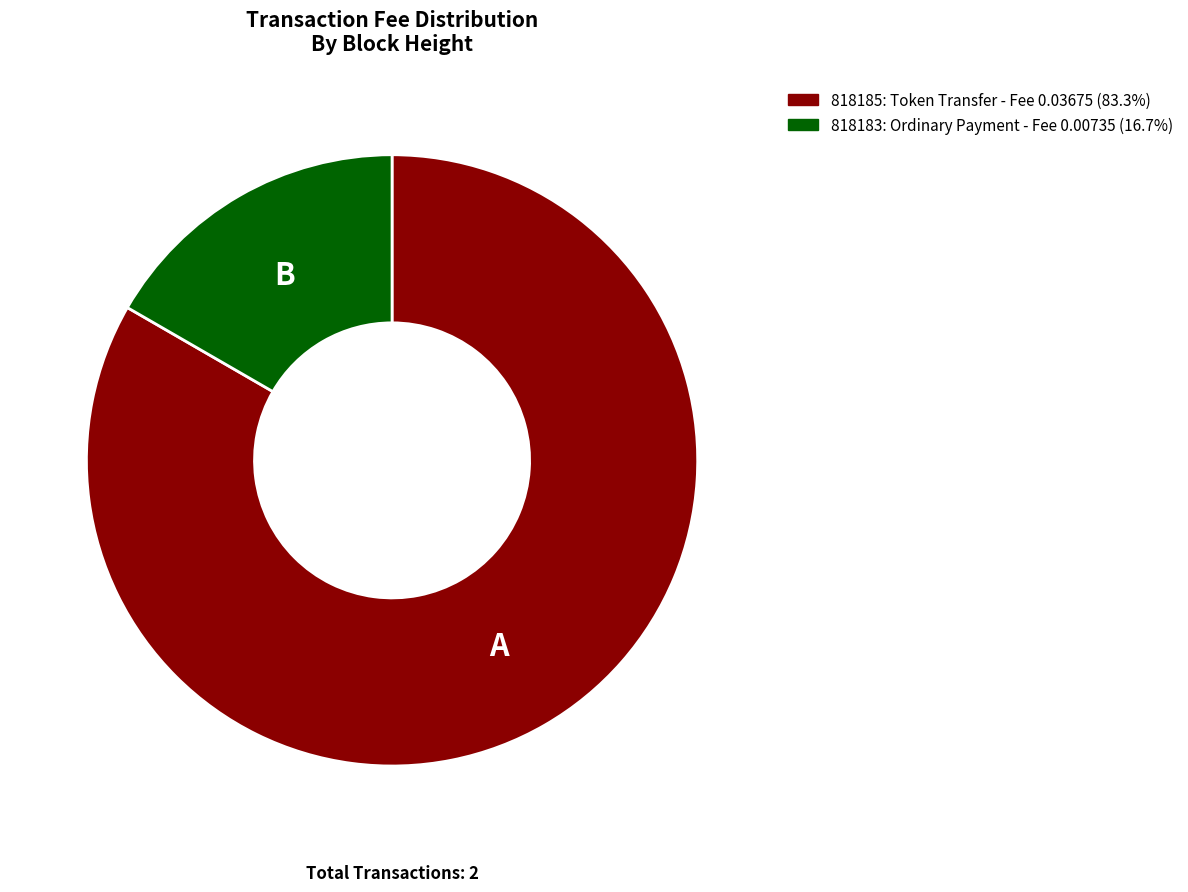

Is 818185: Token Transfer - Fee 0.03675 (83.3%) the majority of the pie?

Yes